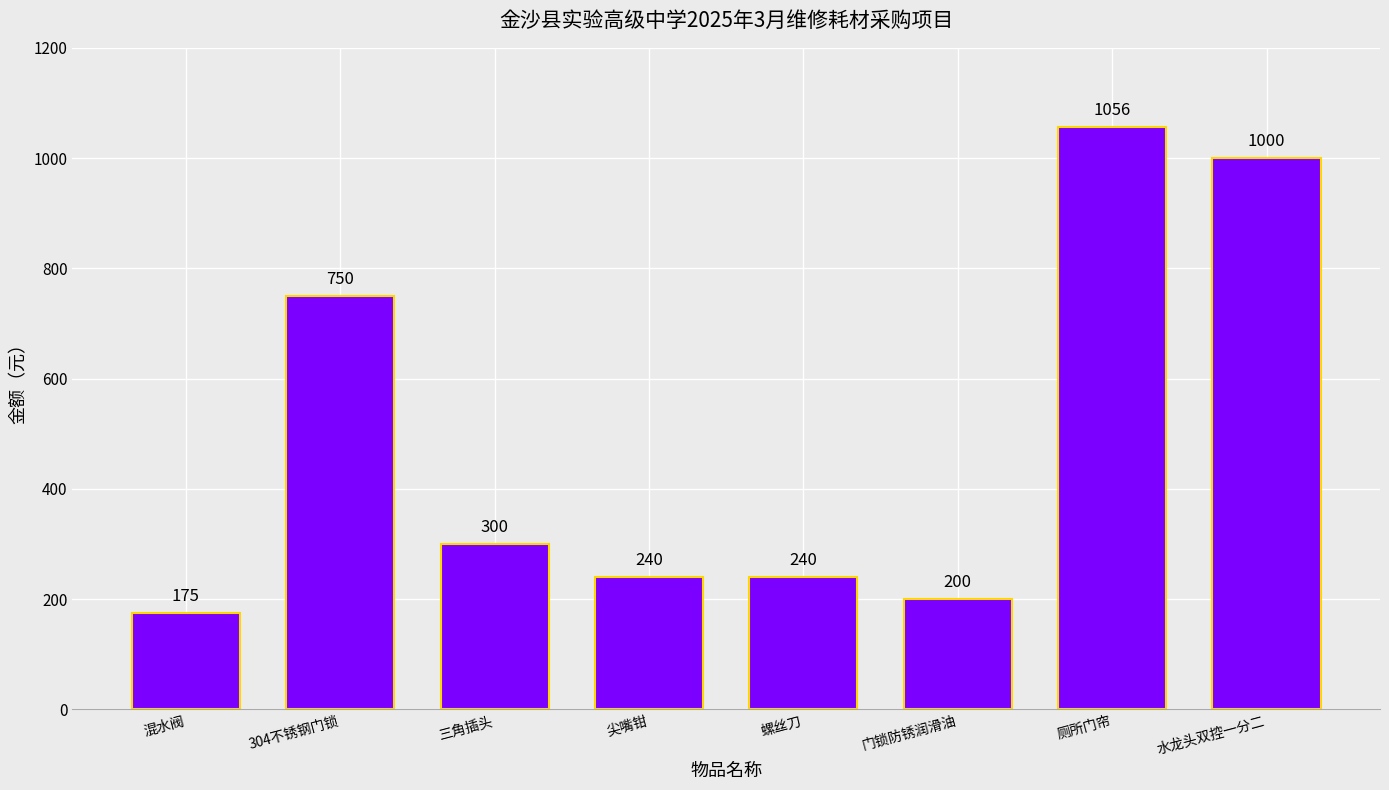

What is the label of the 3rd bar from the left?

三角插头